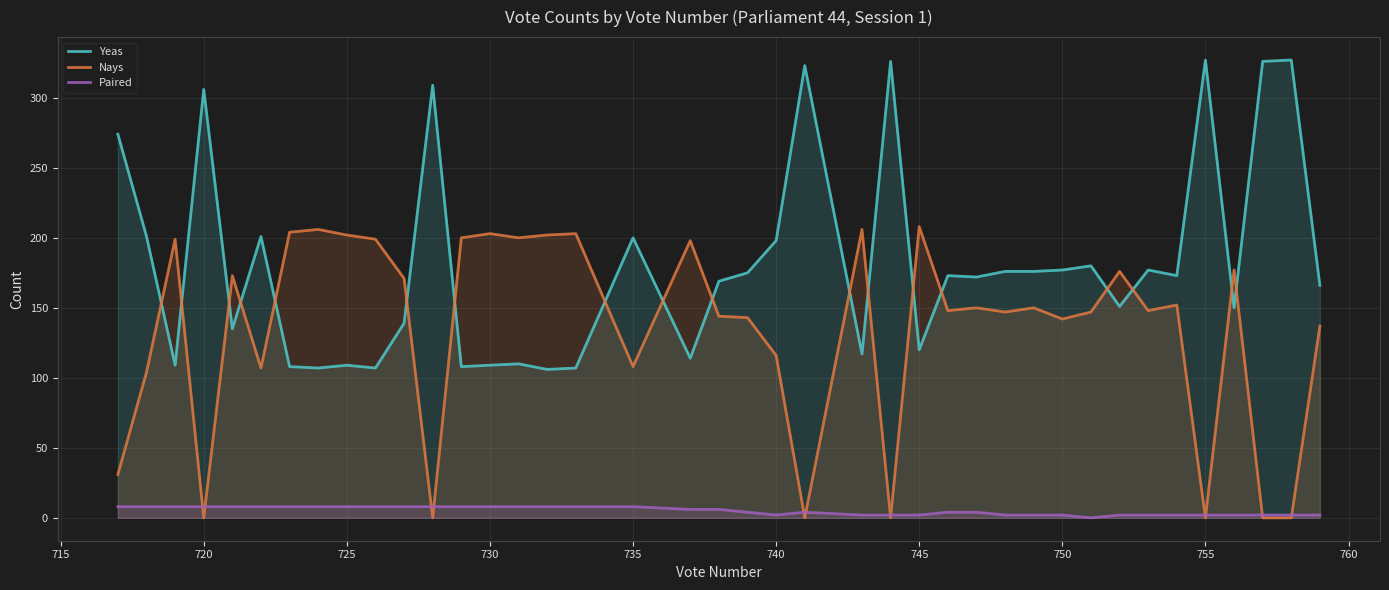

How many interior local valleys does the Paired series have?

2